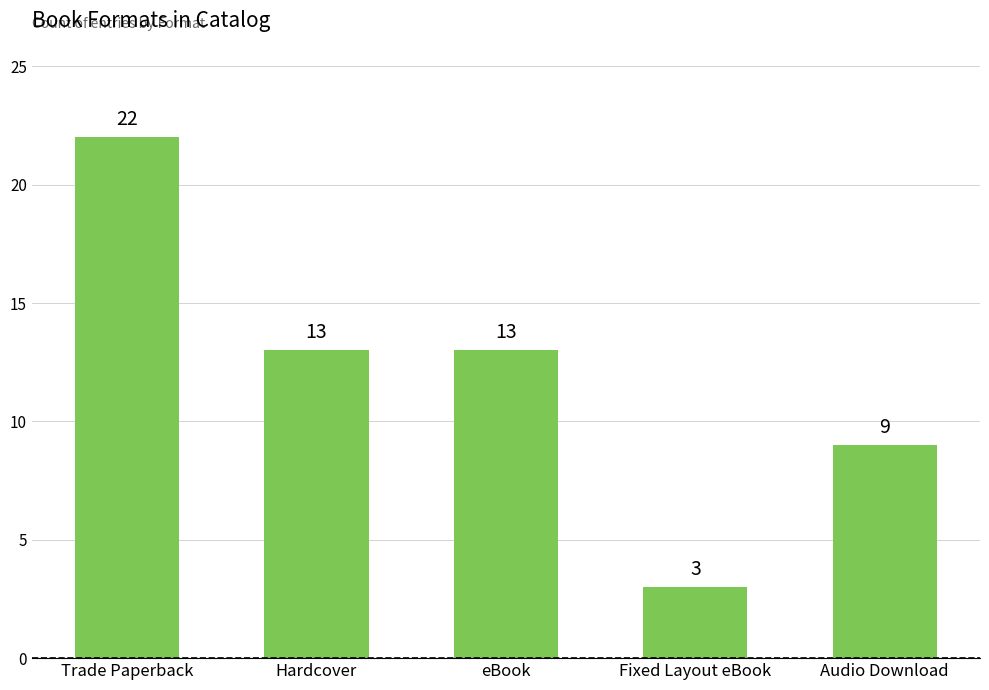

What is the value of the 5th bar from the left?

9